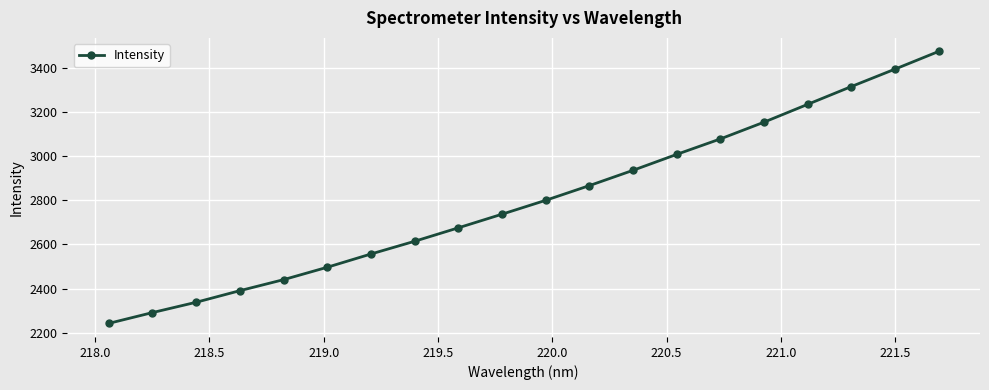

What is the maximum value shown in the chart?

3472.8